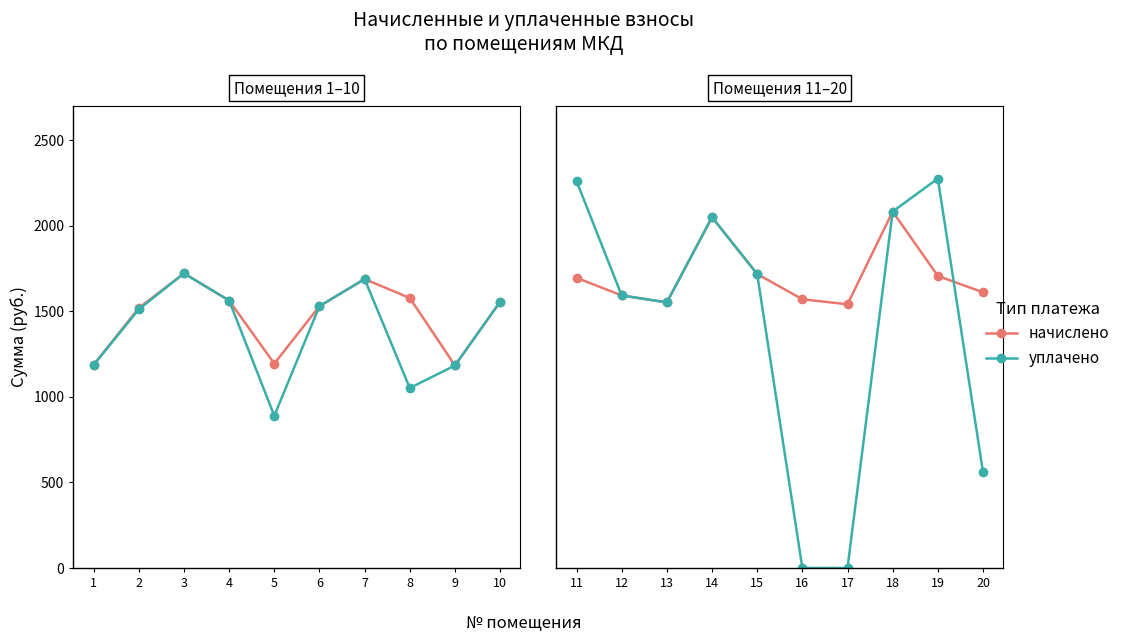

After their last crossing, which series has the higher values: уплачено or начислено?

начислено